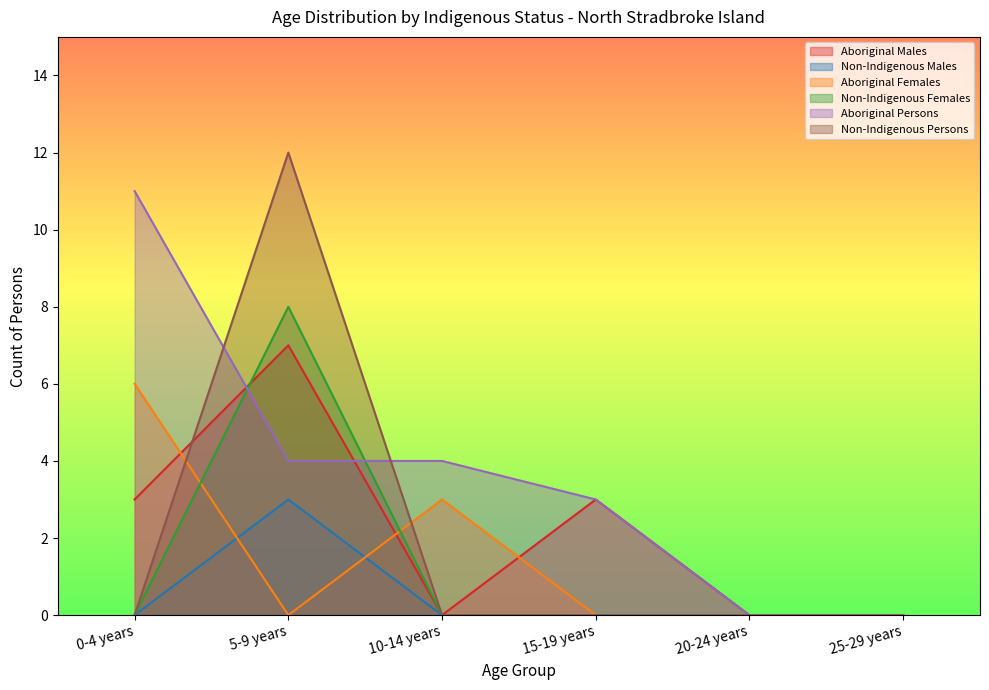

Reading left to right, transcribe all the data shown in this chart.

Aboriginal Males: 3	7	0	3	0	0
Non-Indigenous Males: 0	3	0	0	0	0
Aboriginal Females: 6	0	3	0	0	0
Non-Indigenous Females: 0	8	0	0	0	0
Aboriginal Persons: 11	4	4	3	0	0
Non-Indigenous Persons: 0	12	0	0	0	0